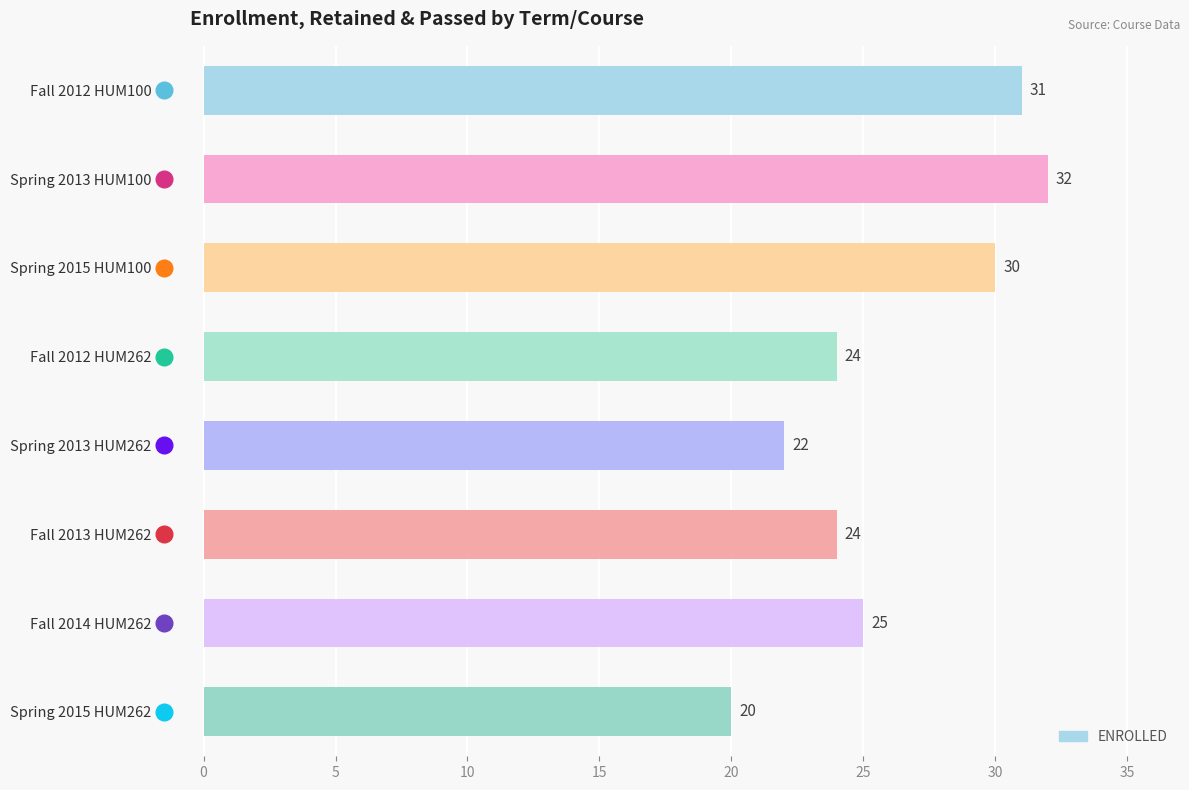

What is the change in value from Fall 2012 HUM262 to Spring 2015 HUM262?

-4